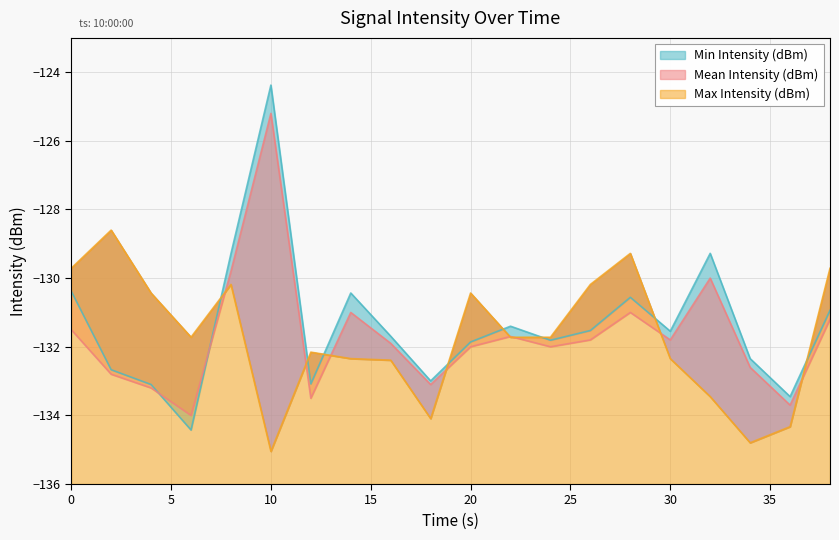

Which series has the largest range (max minus min)?

Min Intensity (dBm)